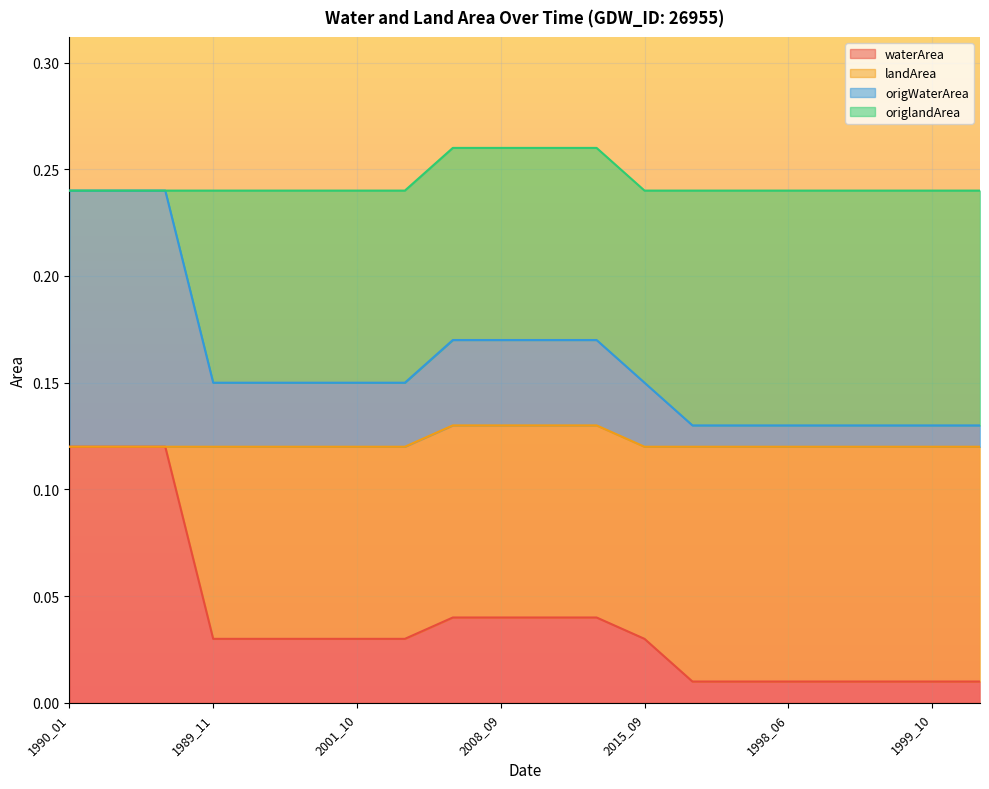

What is the difference between the highest and lowest values at 1991_02?

0.1